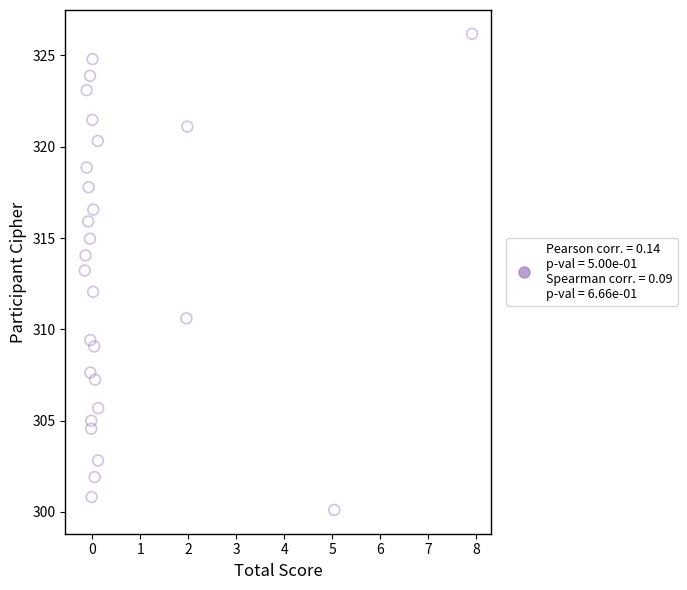

What is the range of X values (max minus min)?

8.1